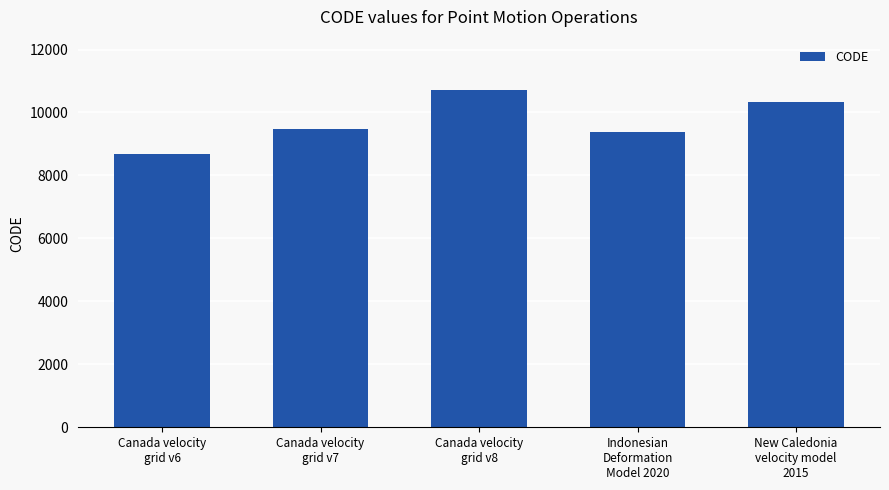

Where is the data nearest to the value 9691?

Canada velocity
grid v7